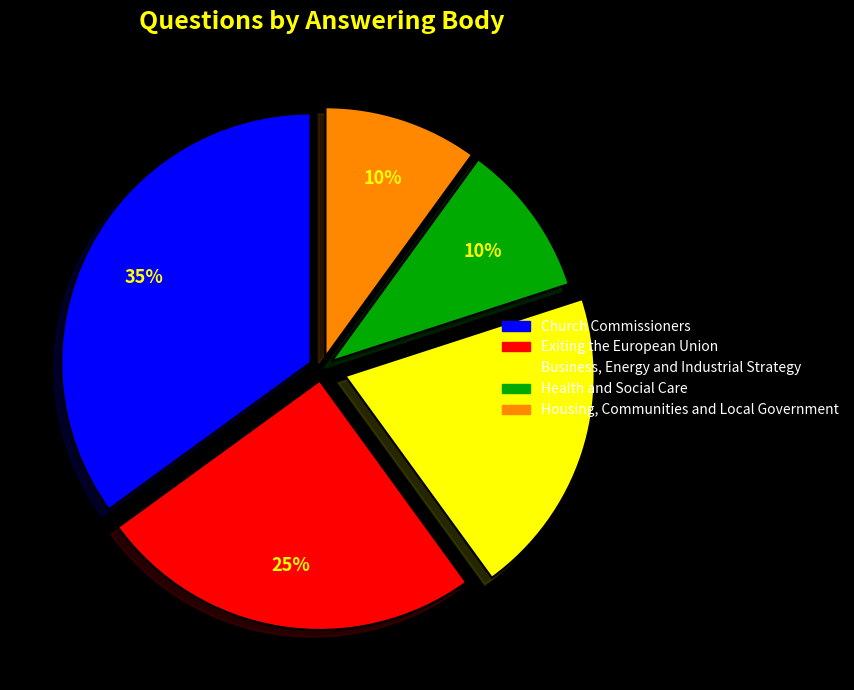

To the nearest percent, what is the difference between the largest and smallest slice percentages?

25%